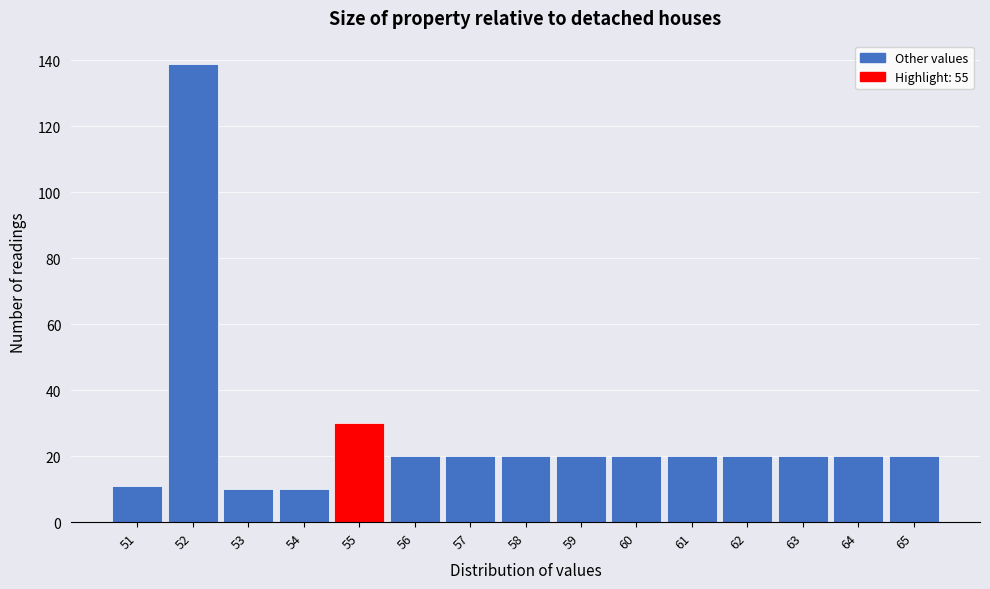

Reading left to right, list every bar in this chart as the range it spans on the x-axis followed by its height. The values are not printed on the chart, so give them approximately, as read against the axis.

50.5 to 51.5: 12
51.5 to 52.5: 140
52.5 to 53.5: 10
53.5 to 54.5: 10
54.5 to 55.5: 30
55.5 to 56.5: 20
56.5 to 57.5: 20
57.5 to 58.5: 20
58.5 to 59.5: 20
59.5 to 60.5: 20
60.5 to 61.5: 20
61.5 to 62.5: 20
62.5 to 63.5: 20
63.5 to 64.5: 20
64.5 to 65.5: 20